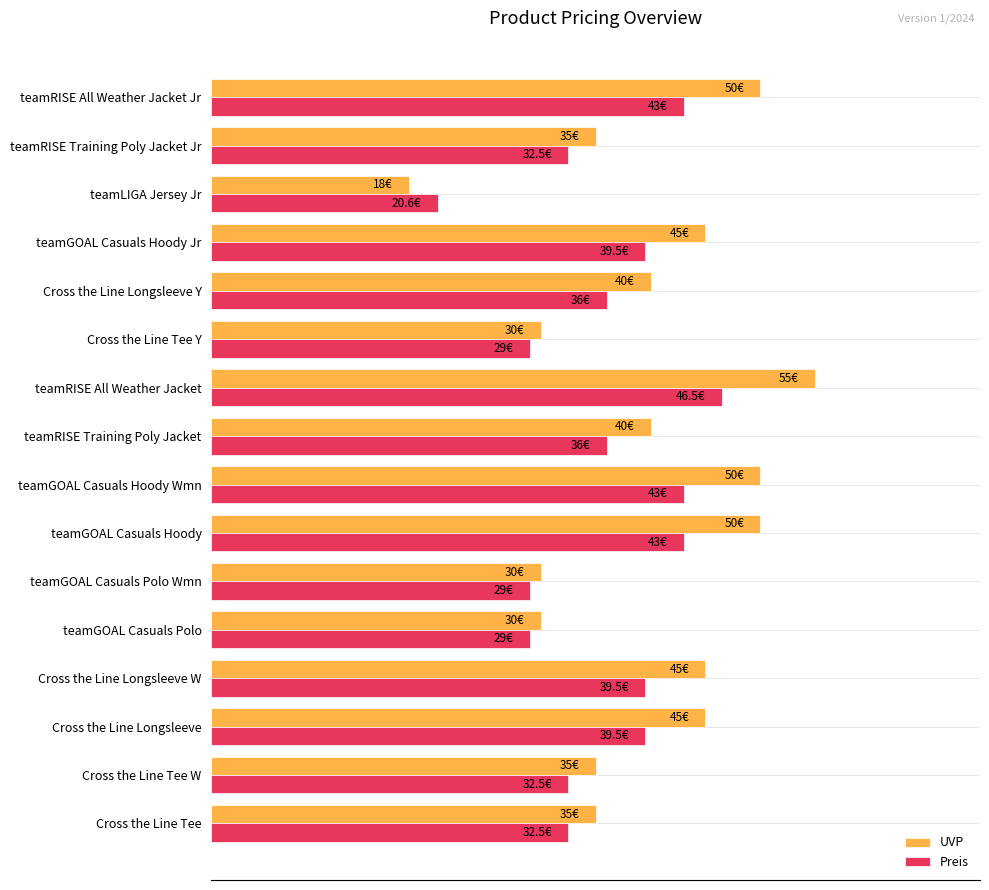

At which category is the sum across all series the highest?

teamRISE All Weather Jacket